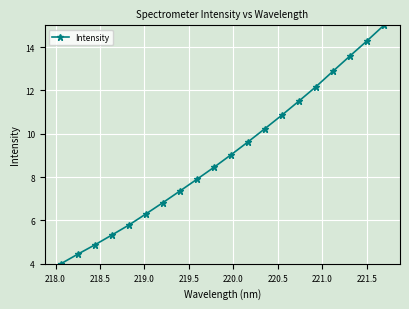

What is the maximum value shown in the chart?

15.0